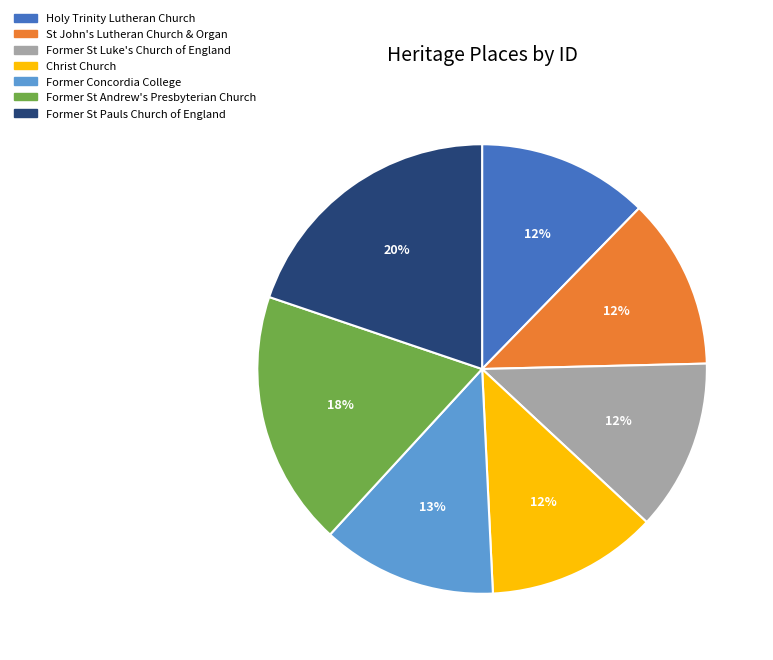

What is the ratio of the value at Former St Andrew's Presbyterian Church to the value at Holy Trinity Lutheran Church?

1.5